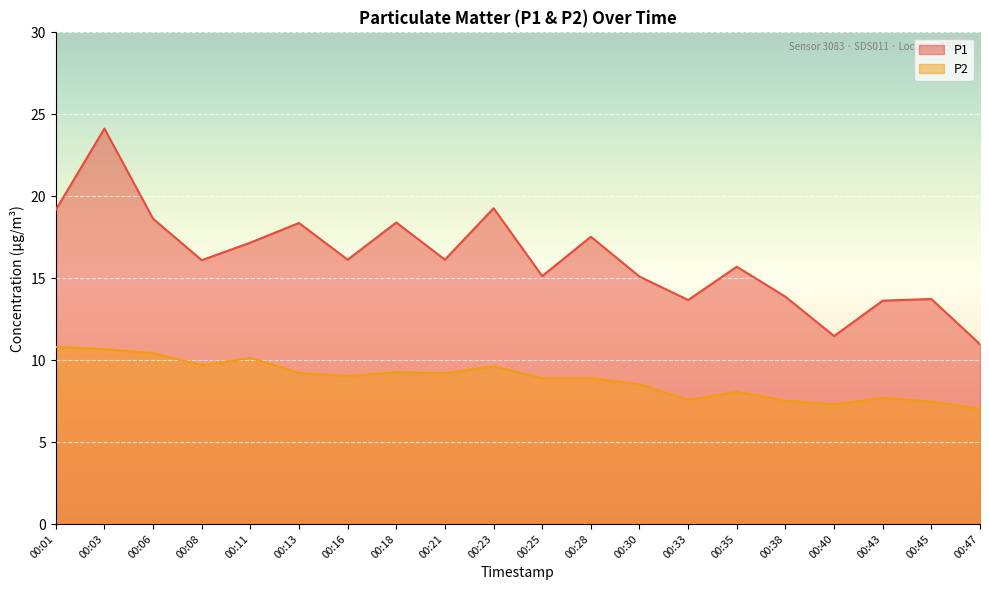

True or false: P2 has a value of 12.8 at 00:45.

False